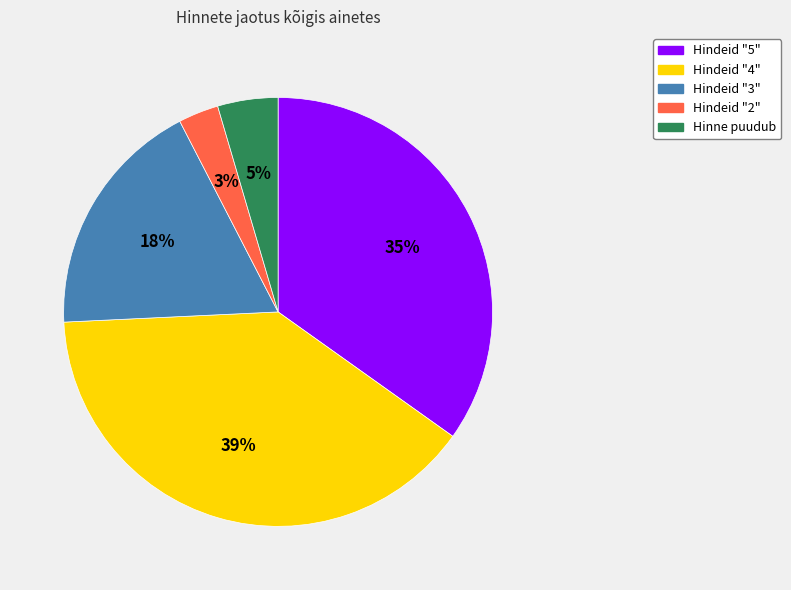

To the nearest percent, what percentage of the pie is Hindeid "5"?

35%